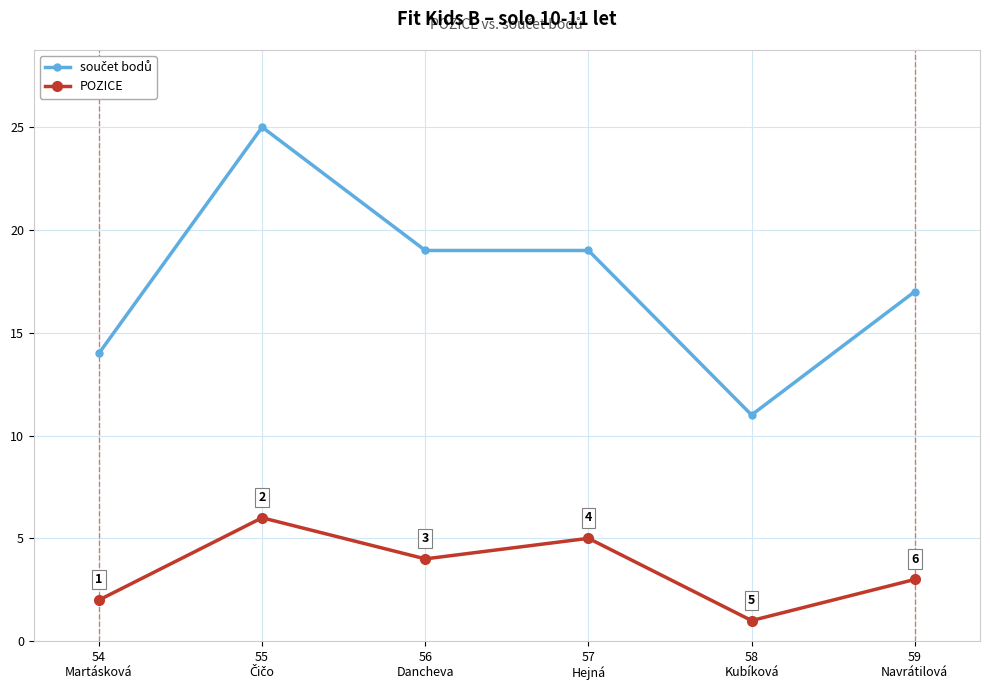

Count the number of data series in this chart.

2